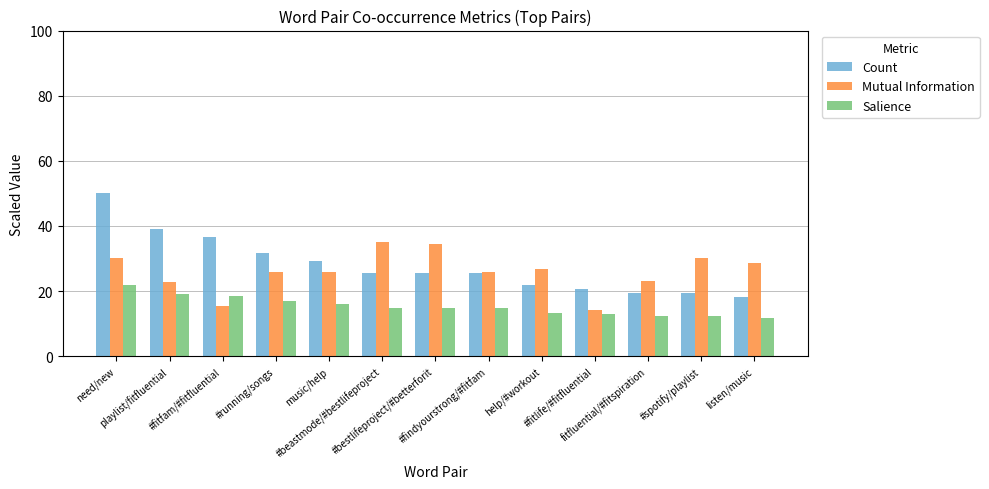

Are the bars horizontal?

No